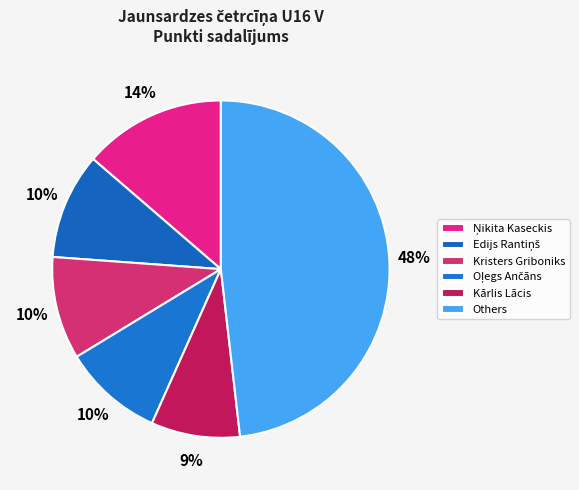

Does Kārlis Lācis account for over 50% of the chart?

No